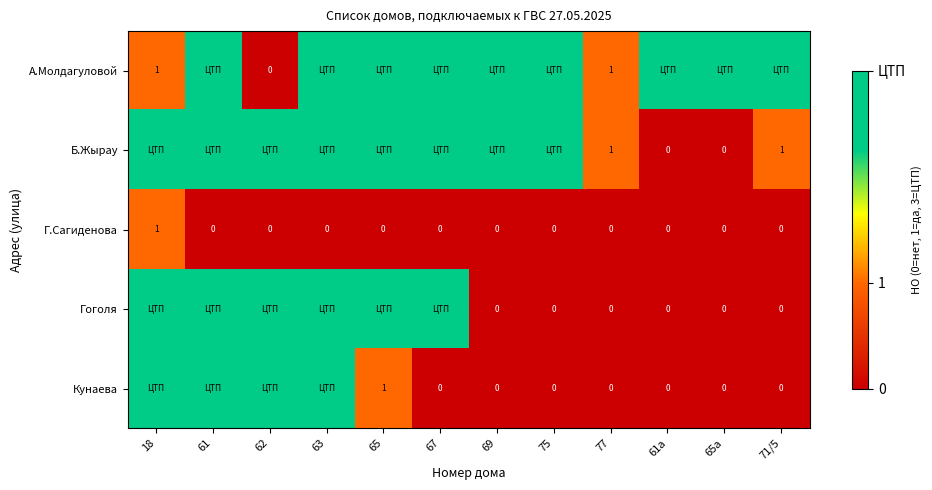

The Г.Сагиденова series shows 1 at 18. True or false?

True